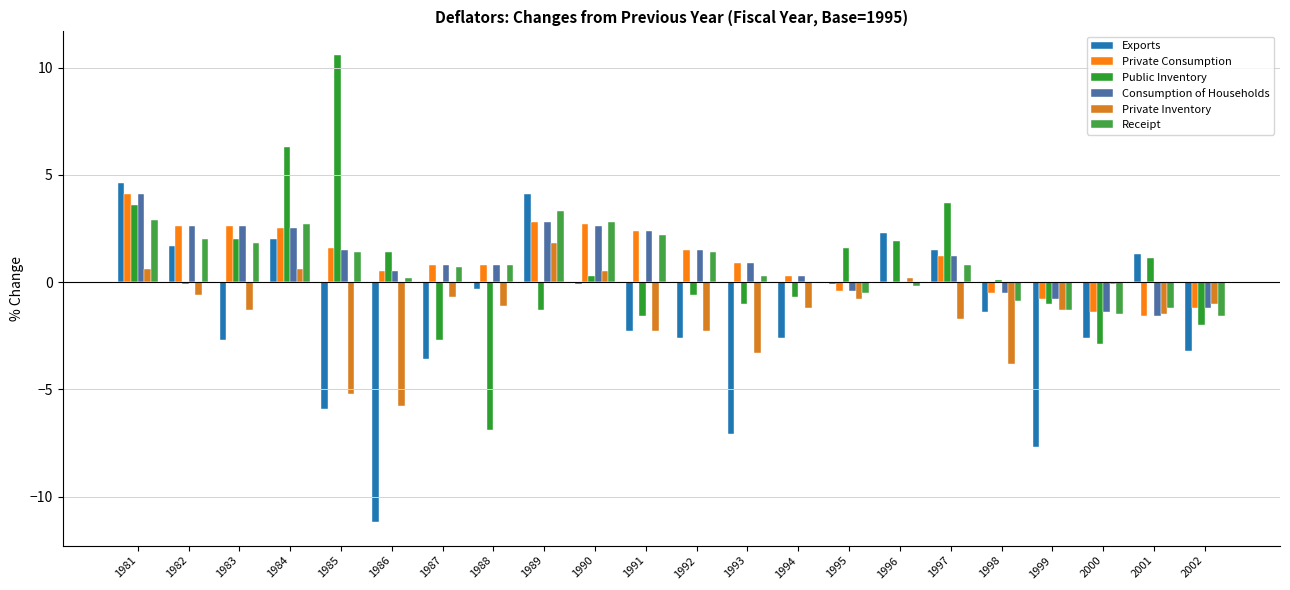

The value of Receipt at 1989 is 1.2. True or false?

False